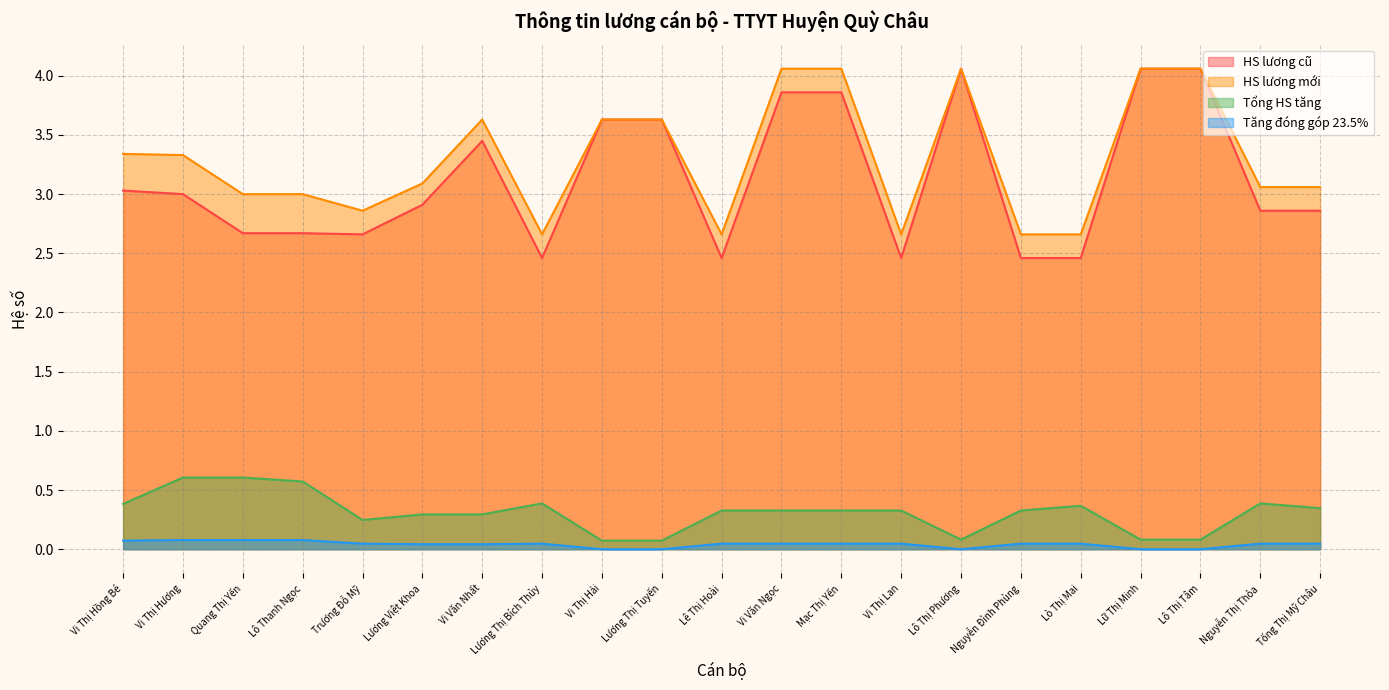

What is the label of the 15th point from the right?

Vi Văn Nhất